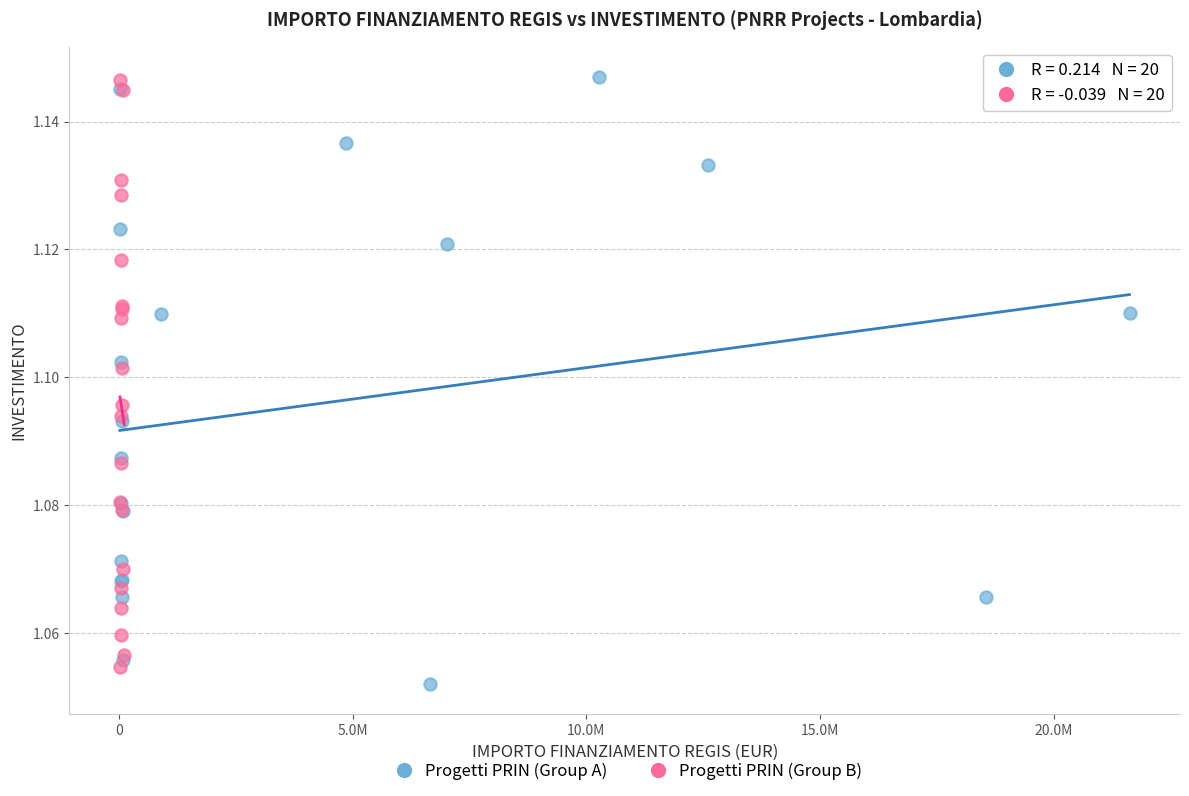

What are all the series names shown in the legend?

Progetti PRIN (Group A), Progetti PRIN (Group B)